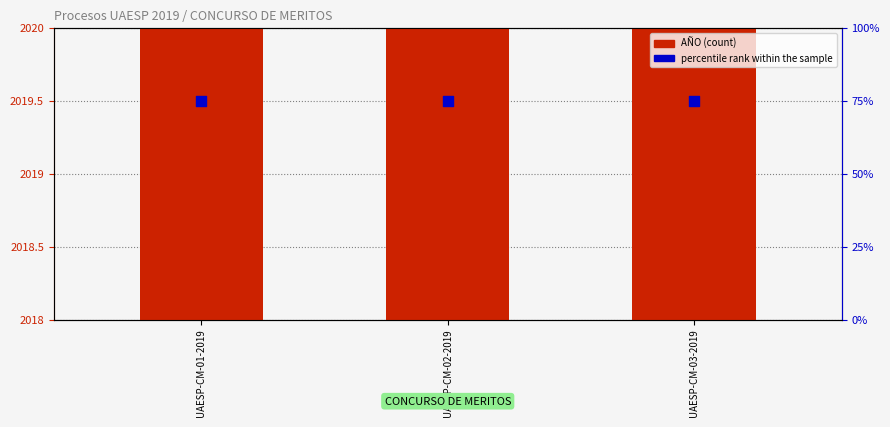

Which series reaches the minimum Y coordinate?

percentile rank within the sample